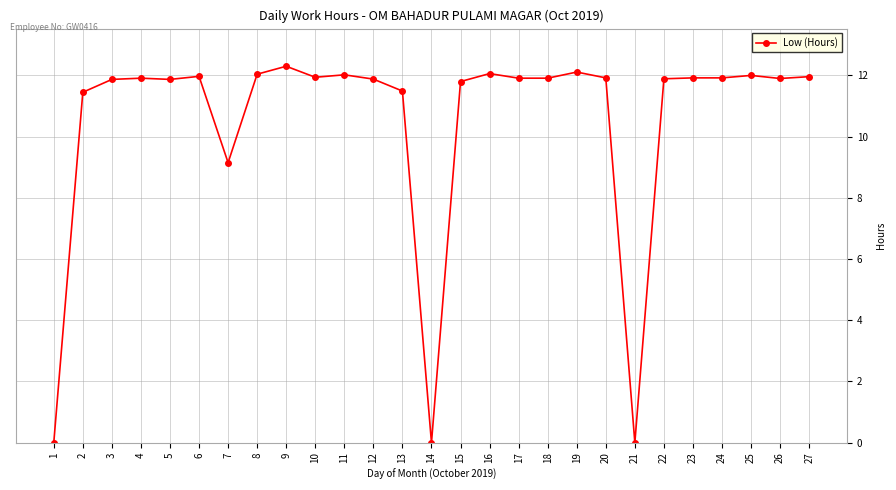

What is the sum of all values?

283.2